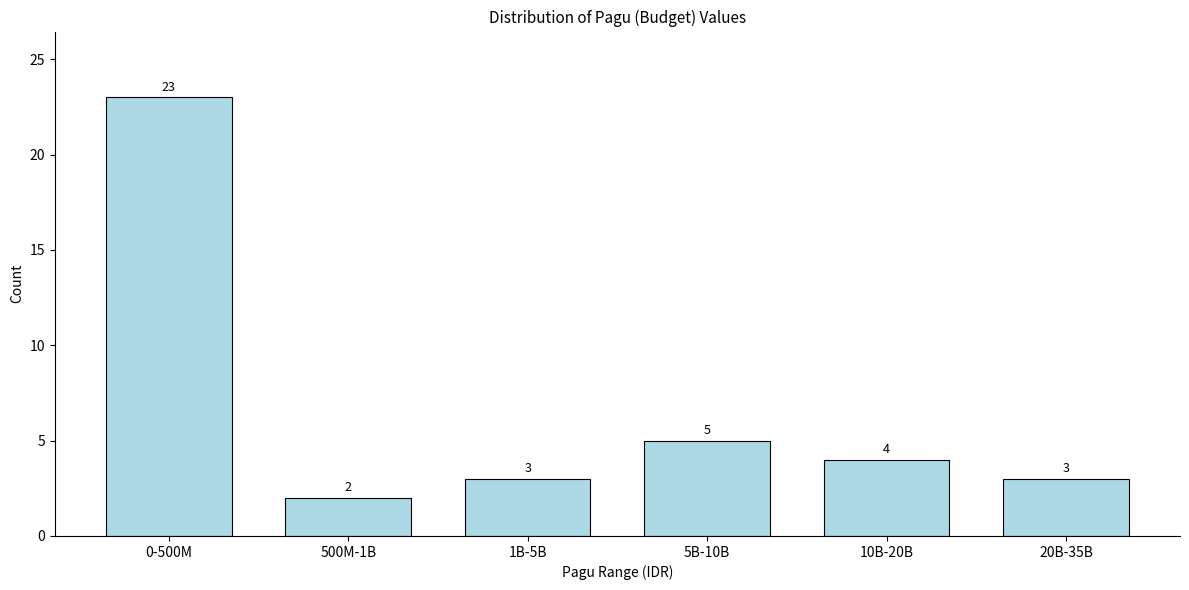

Reading right to left, list all the values displayed in this chart.

20B-35B=3	10B-20B=4	5B-10B=5	1B-5B=3	500M-1B=2	0-500M=23